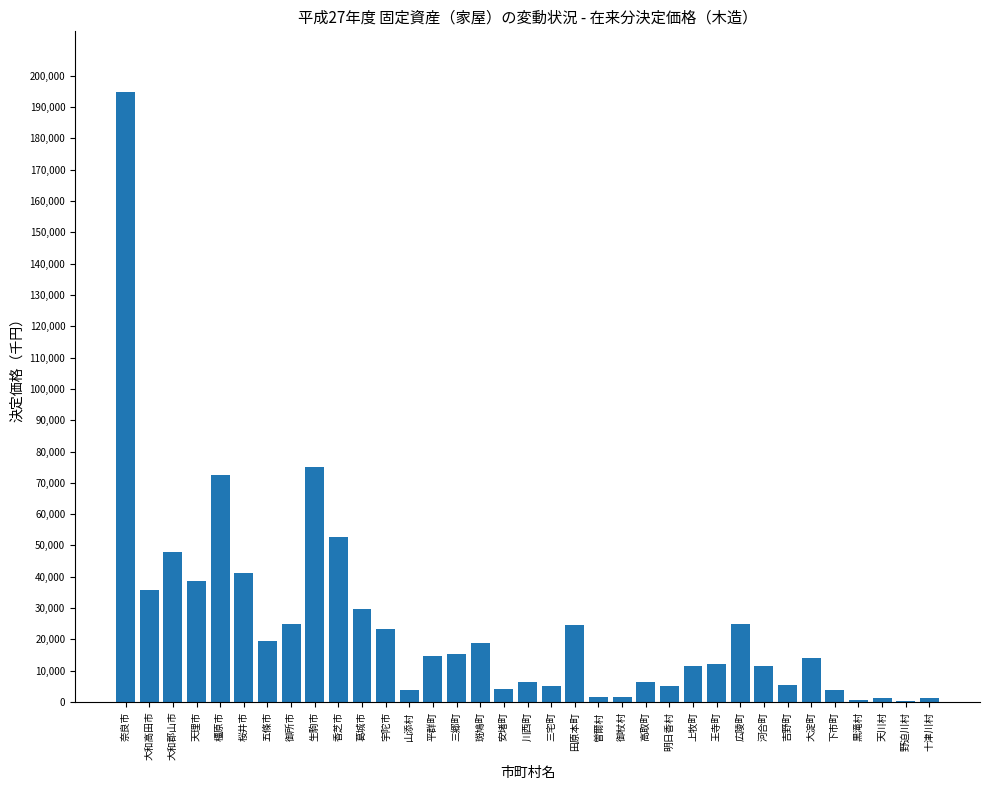

The value at 広陵町 is 6748974. True or false?

False